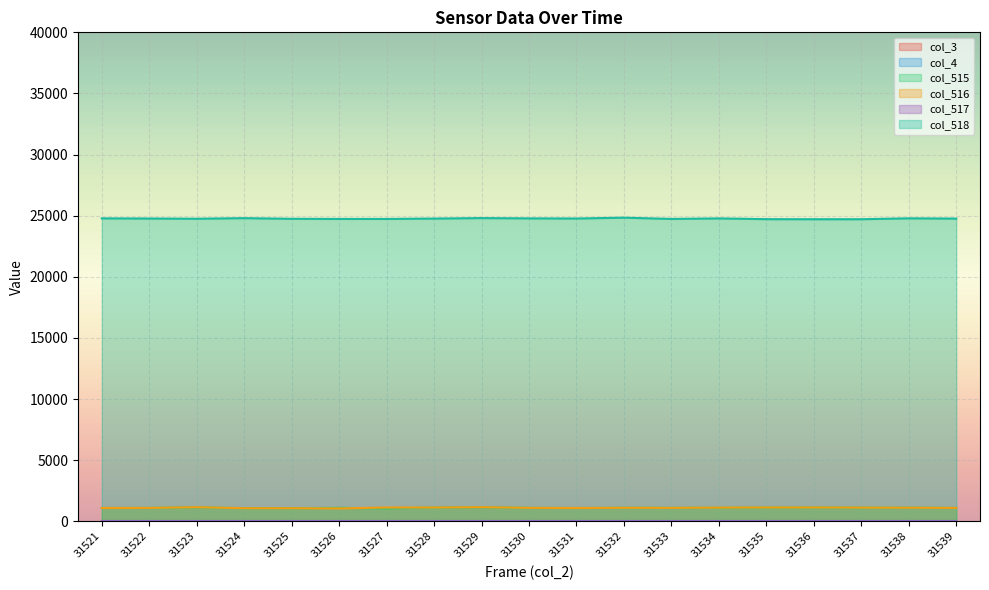

How many lines are shown in the chart?

6